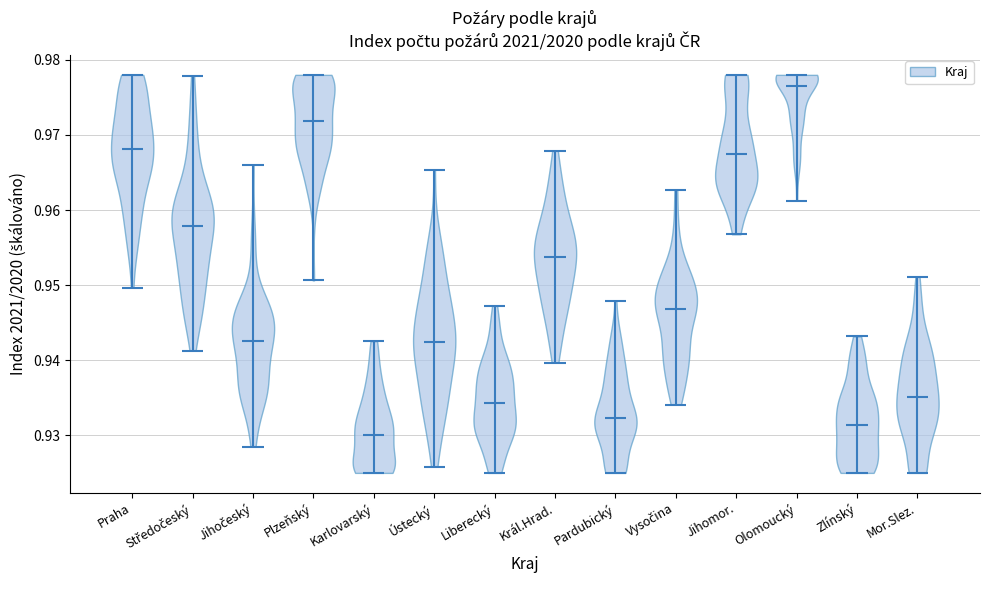

Which violin has the lowest median line?

Karlovarský